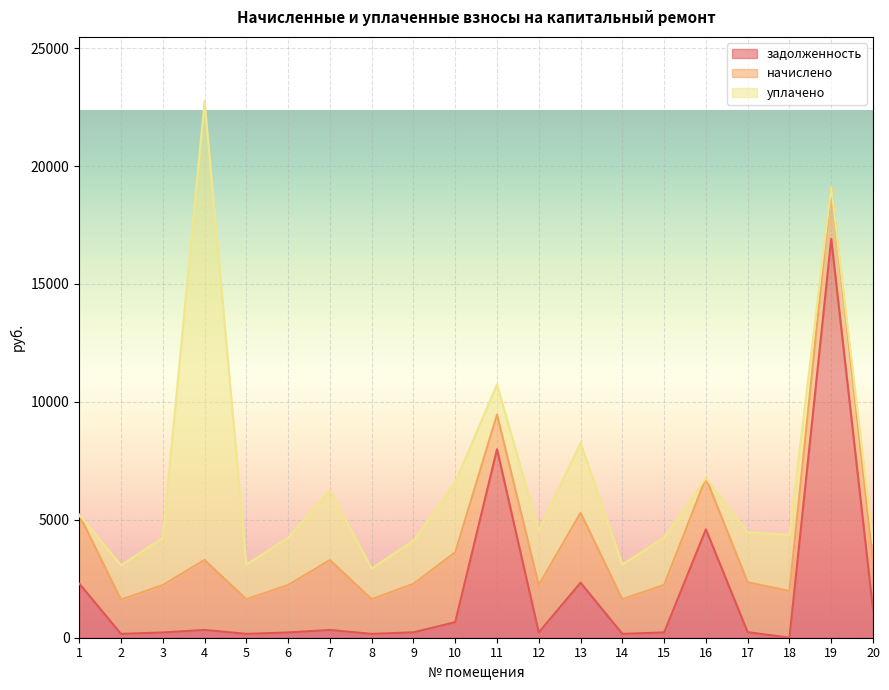

Is the value of уплачено at 18 greater than the value of начислено at 12?

Yes